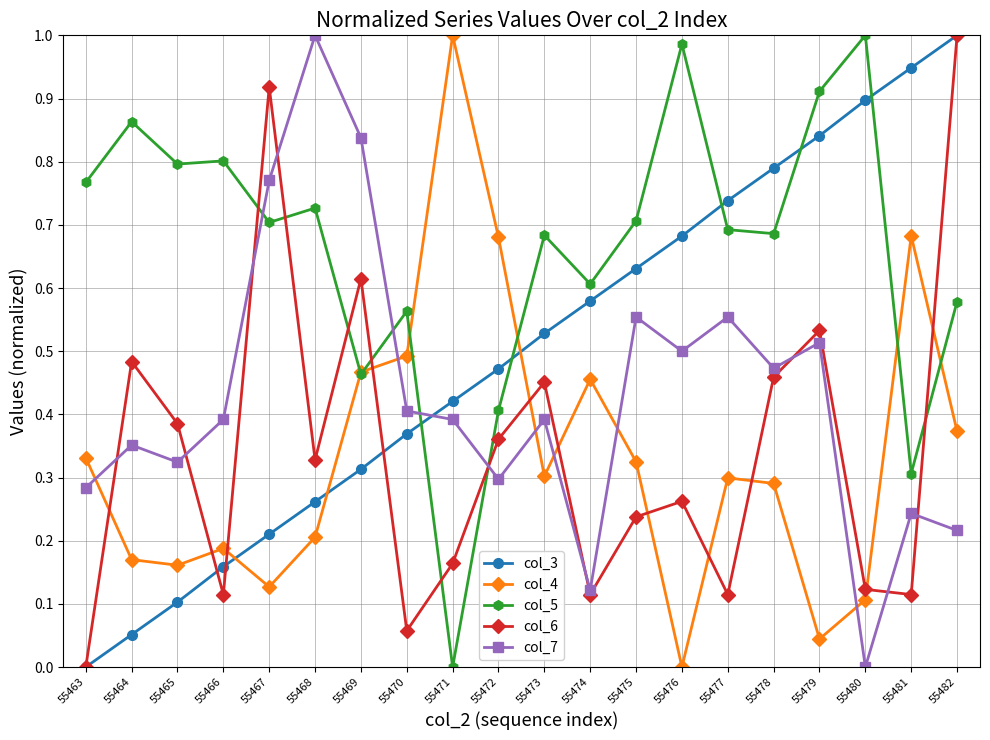

Where do col_3 and col_5 first cross each other?

55470 and 55471